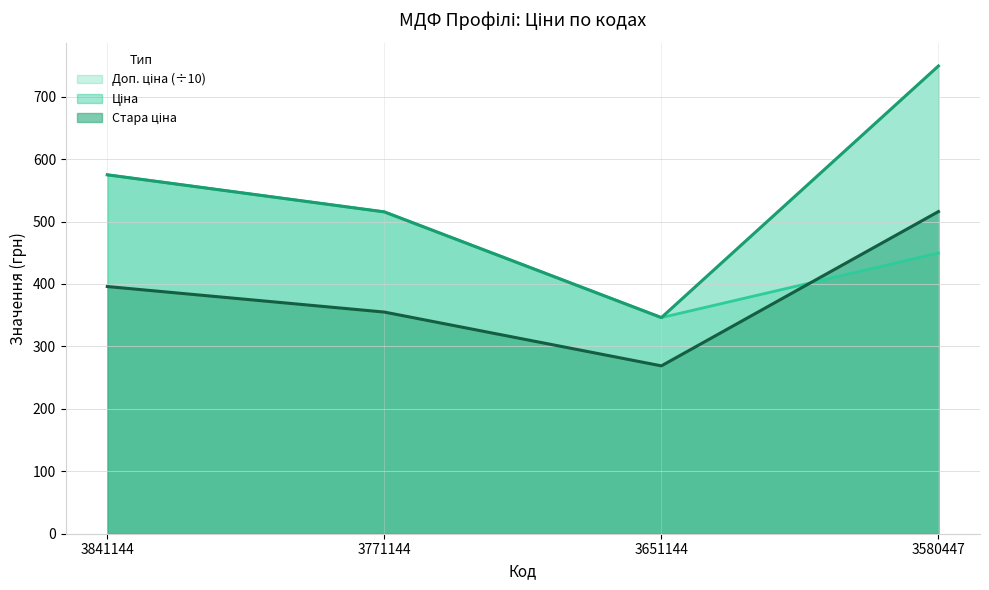

What is the highest value of the Стара ціна series?

516.0